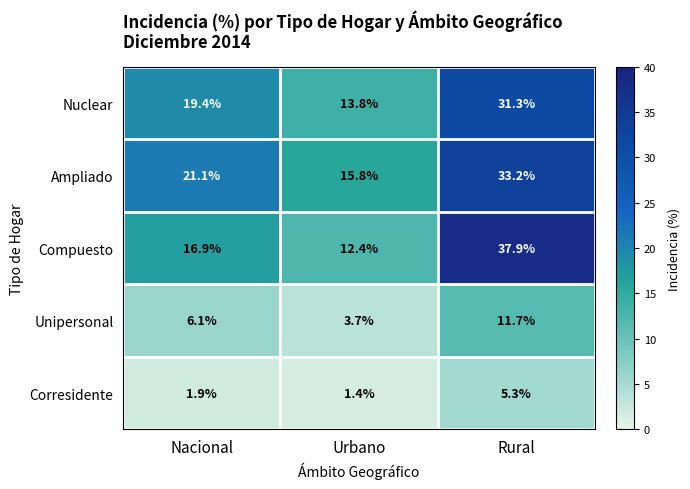

Where is Ampliado nearest to the value 24?

Nacional